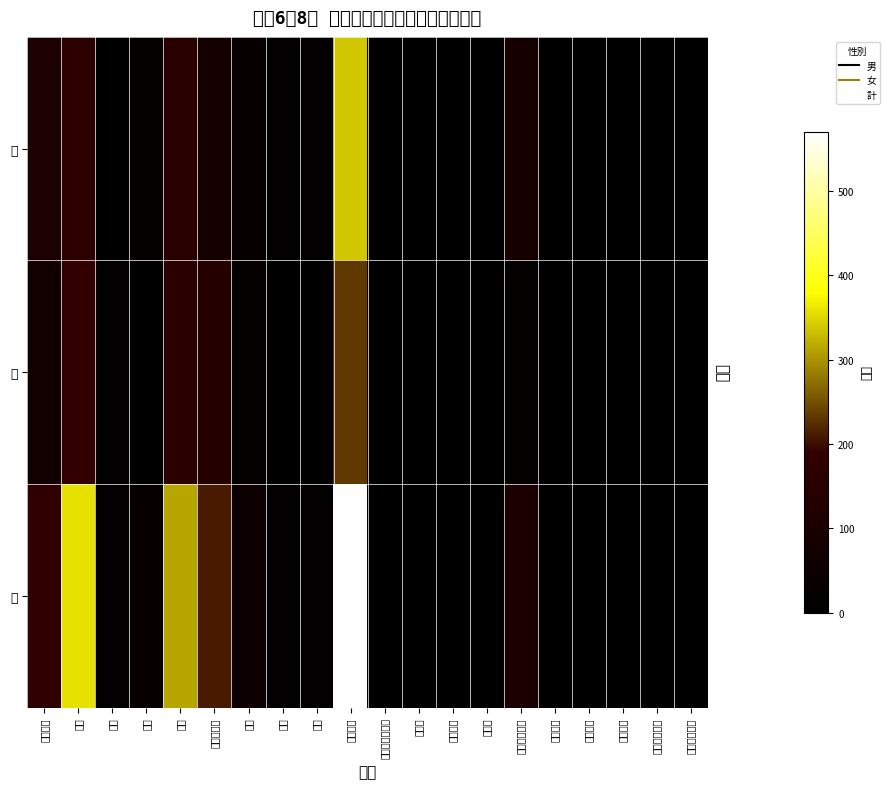

Which label corresponds to the smallest value in the chart?

スペイン